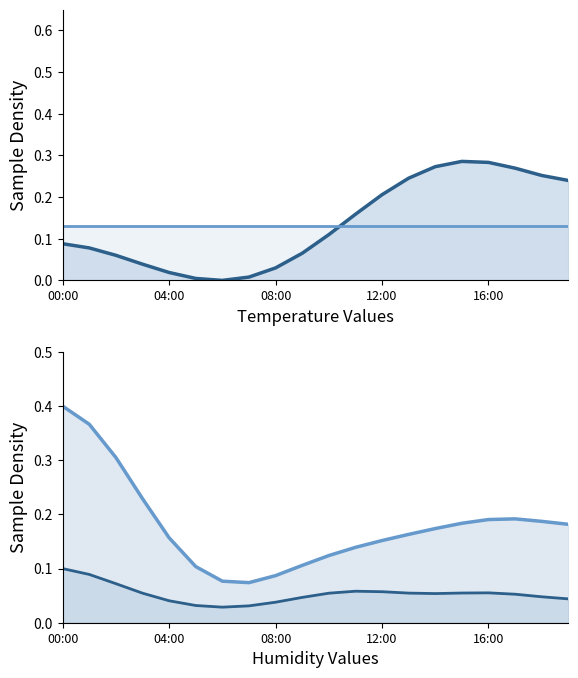

At which category does the chart reach its peak across all series?

00:00